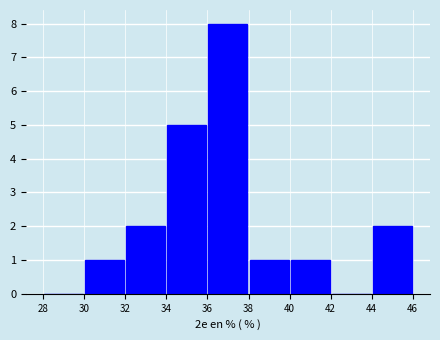

What is the height of the bar covering 38 to 40 on the x-axis? The values are not printed on the chart, so give them approximately, as read against the axis.

1